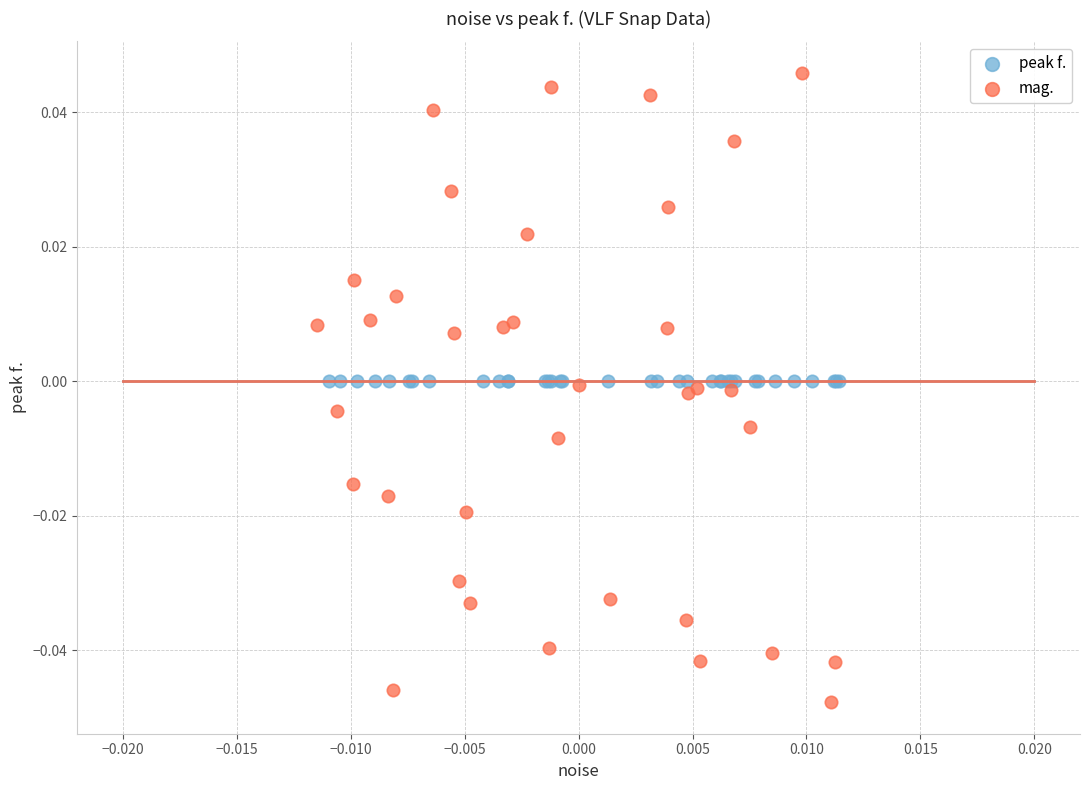

Which series contains the lowest Y value?

mag.